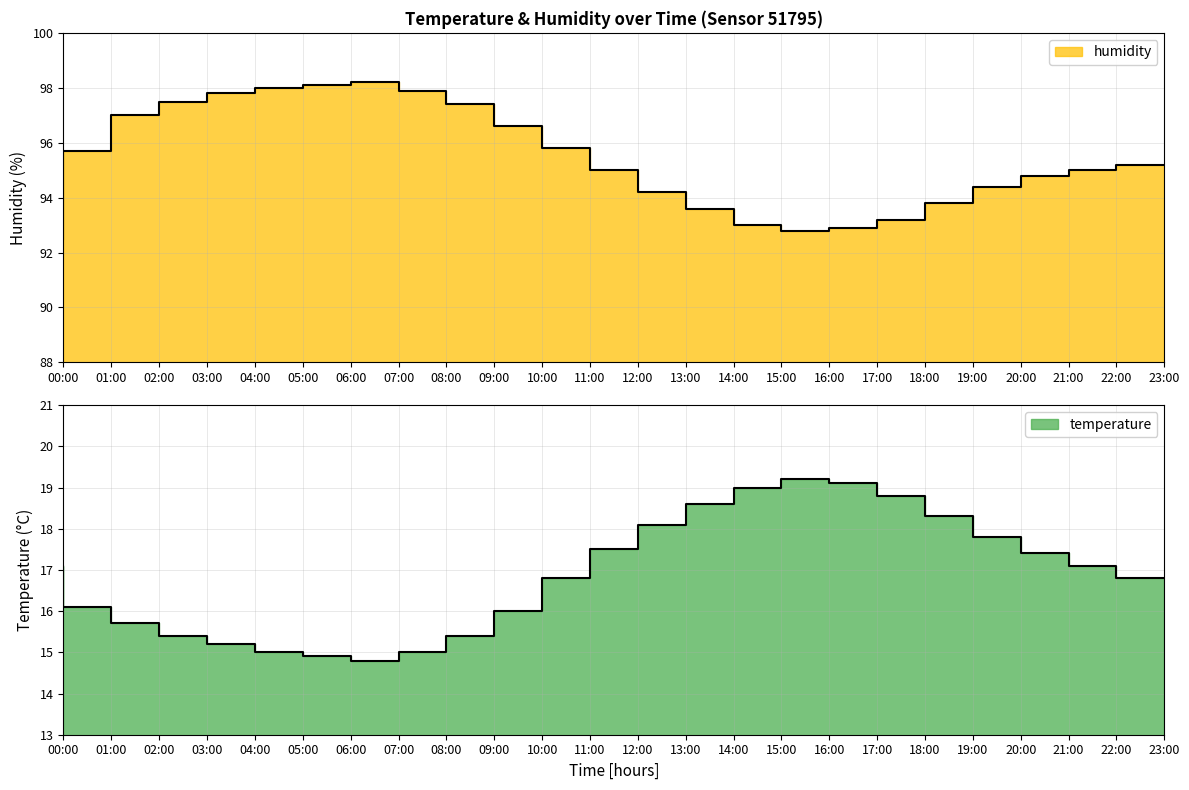

What is the difference between the humidity values at 23:00 and 20:00?

0.8